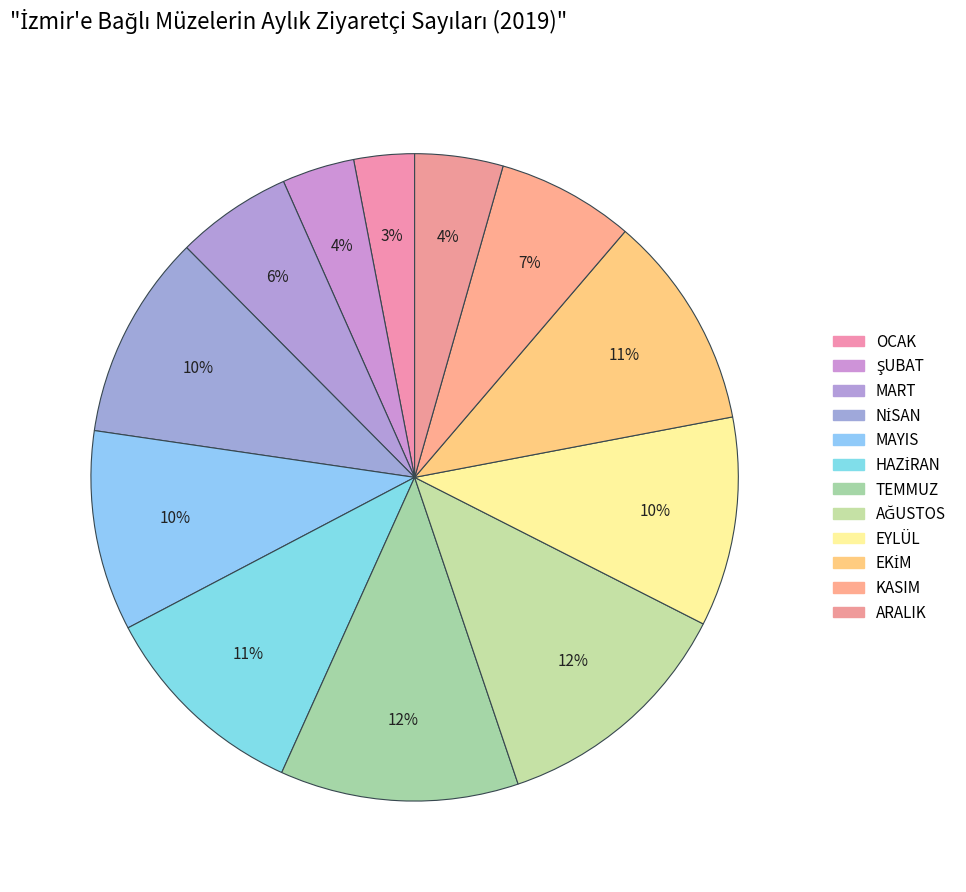

Which category has the biggest portion of the pie?

AĞUSTOS